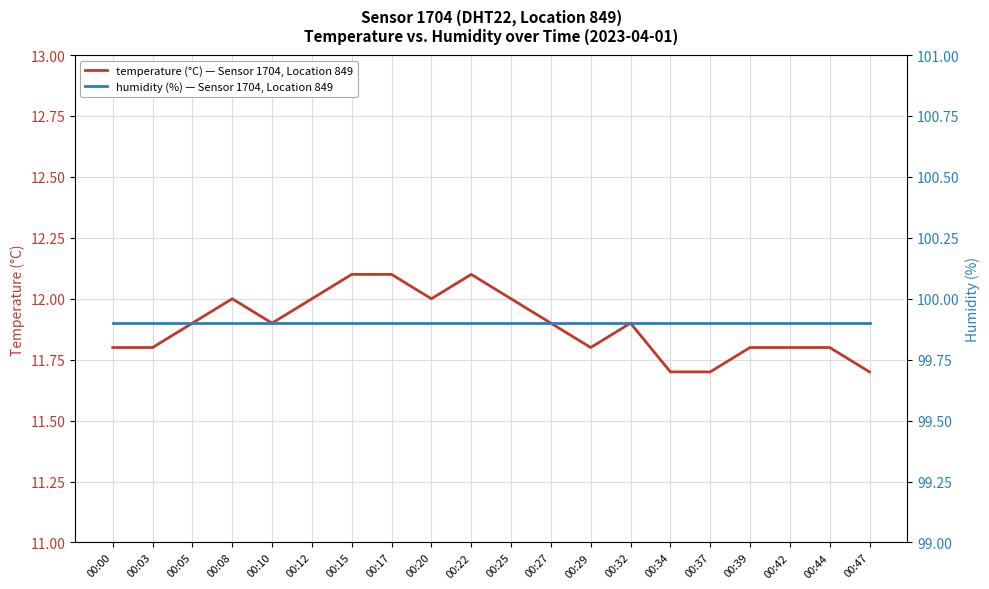

List the series in order of their overall mean, highest first.

humidity (%) — Sensor 1704, Location 849, temperature (°C) — Sensor 1704, Location 849